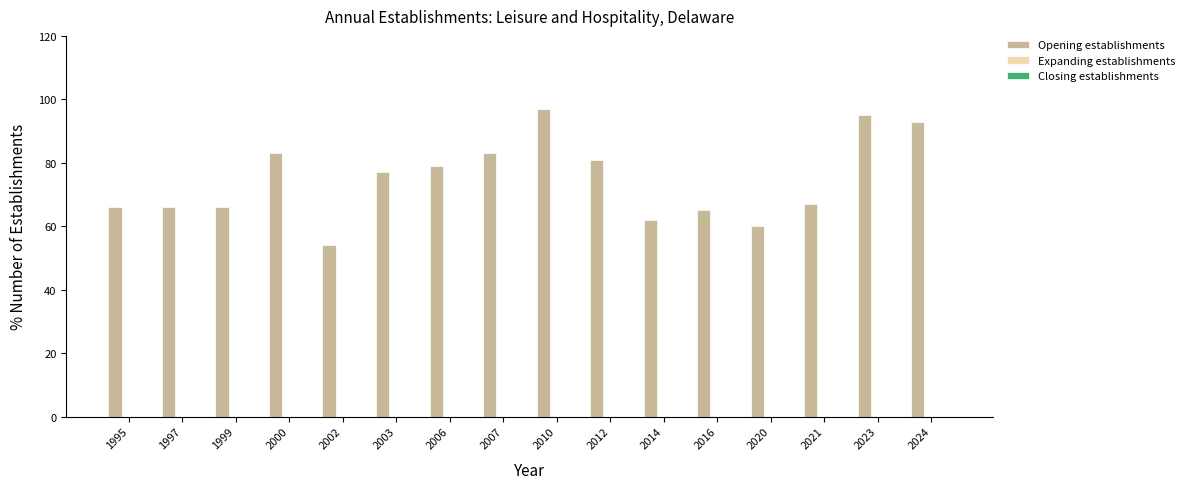

What is the smallest value displayed?

54